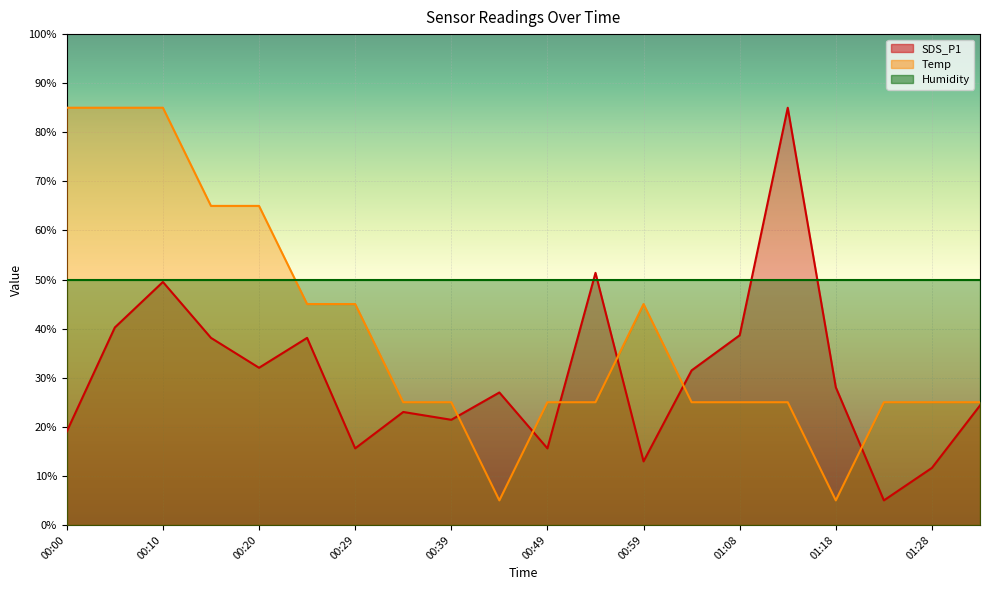

At which category does Temp reach its first local valley?

00:44